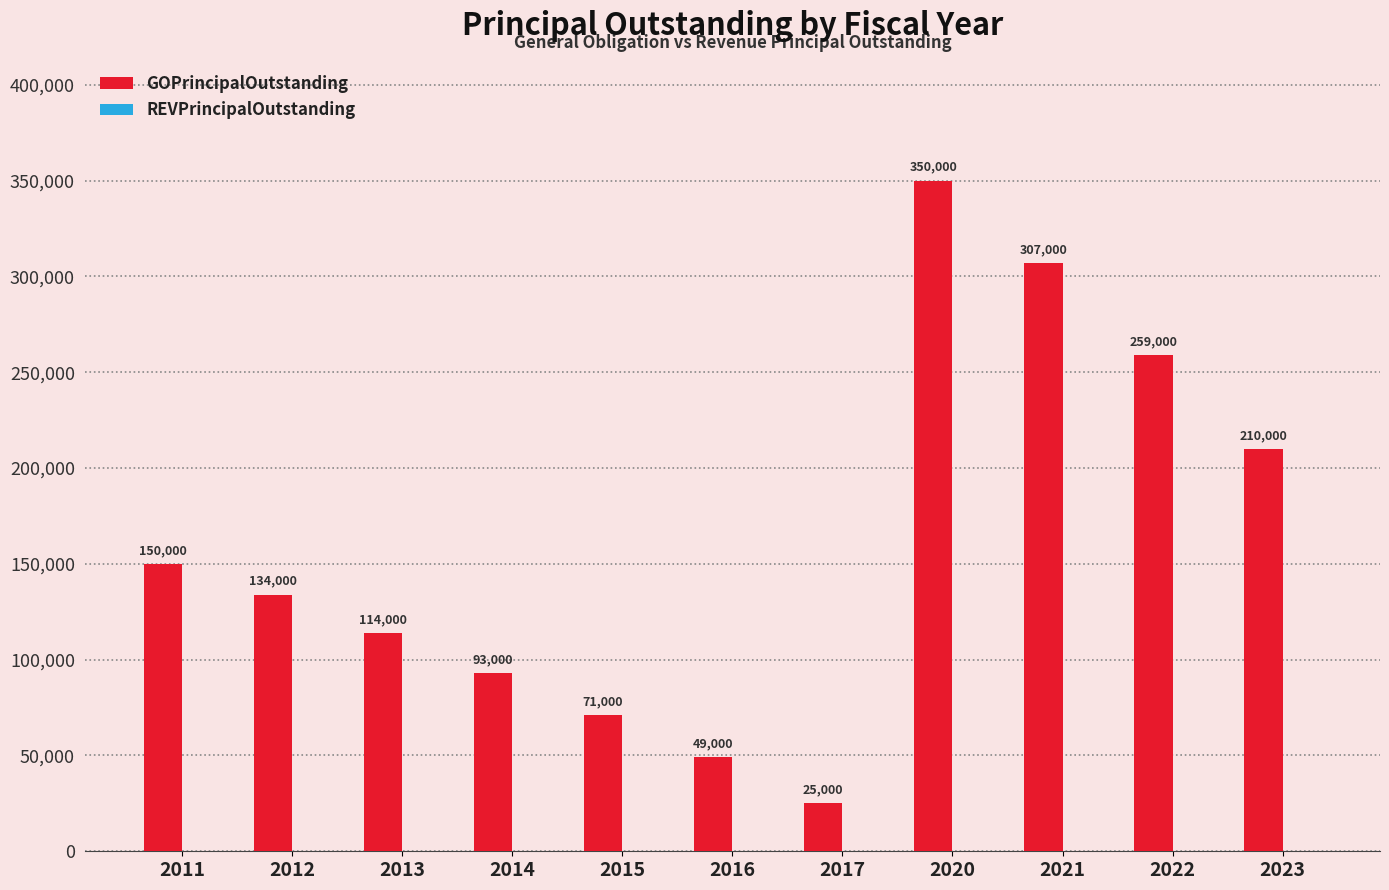

Reading left to right, what are all the values shown in this chart?

2011=150000	2012=134000	2013=114000	2014=93000	2015=71000	2016=49000	2017=25000	2020=350000	2021=307000	2022=259000	2023=210000